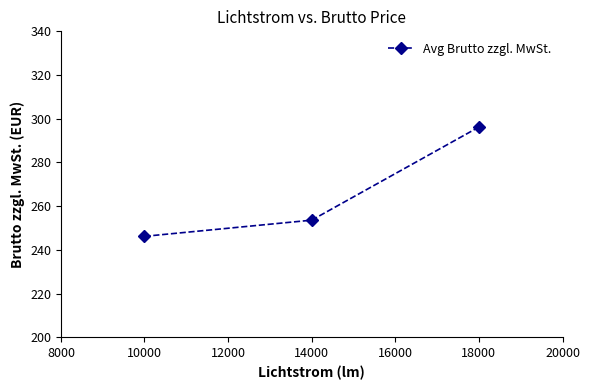

Is it true that the value at 10000 is 72.3?

False